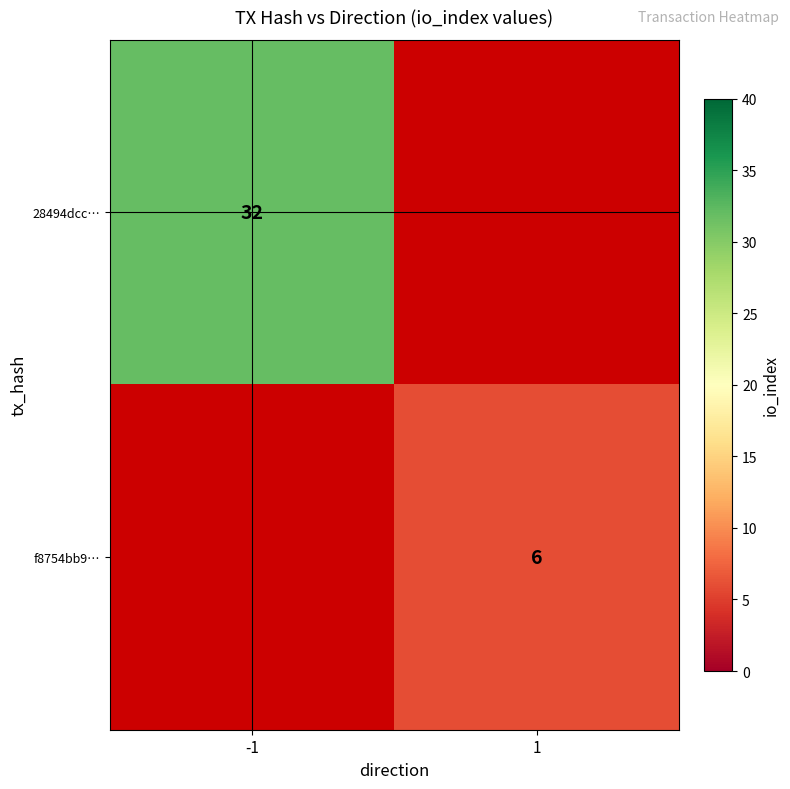

The f8754bb9… series shows 6 at 1. True or false?

True